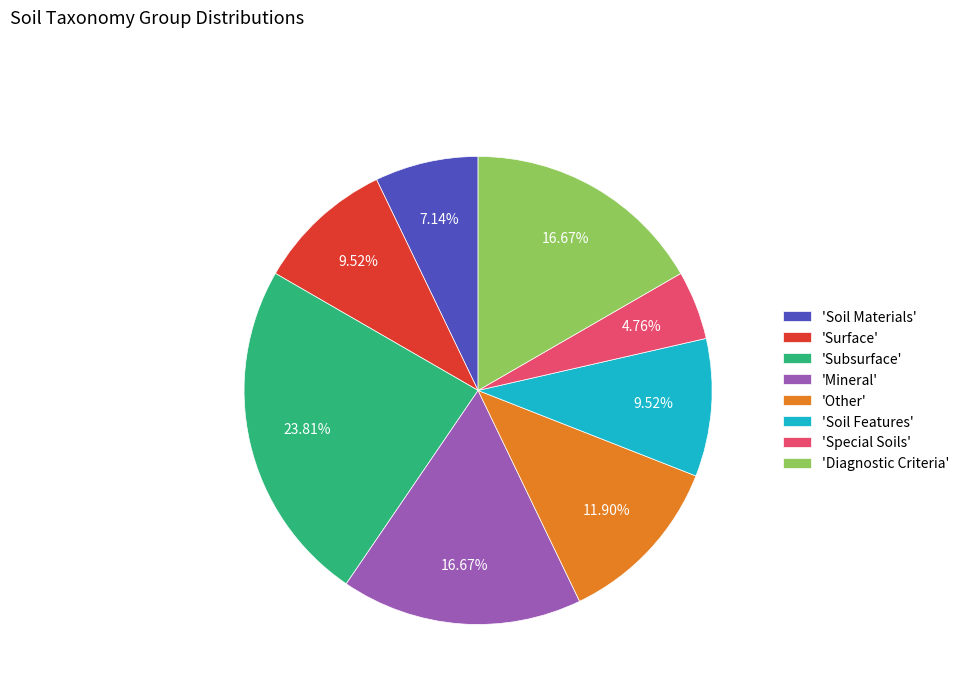

Is the sum of 'Soil Materials' and 'Special Soils' greater than half?

No